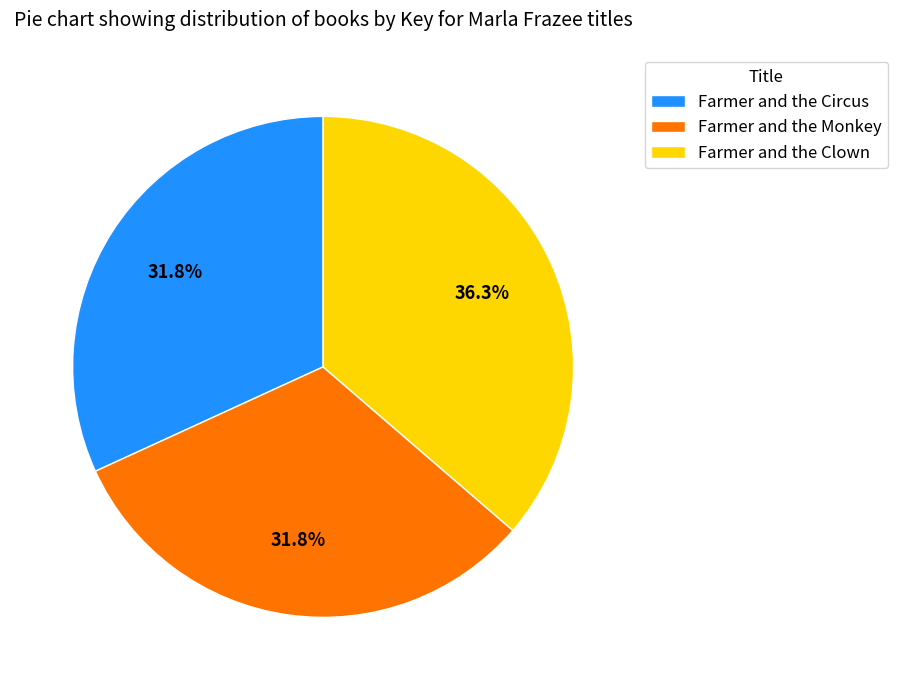

Which has a higher value, Farmer and the Circus or Farmer and the Clown?

Farmer and the Clown